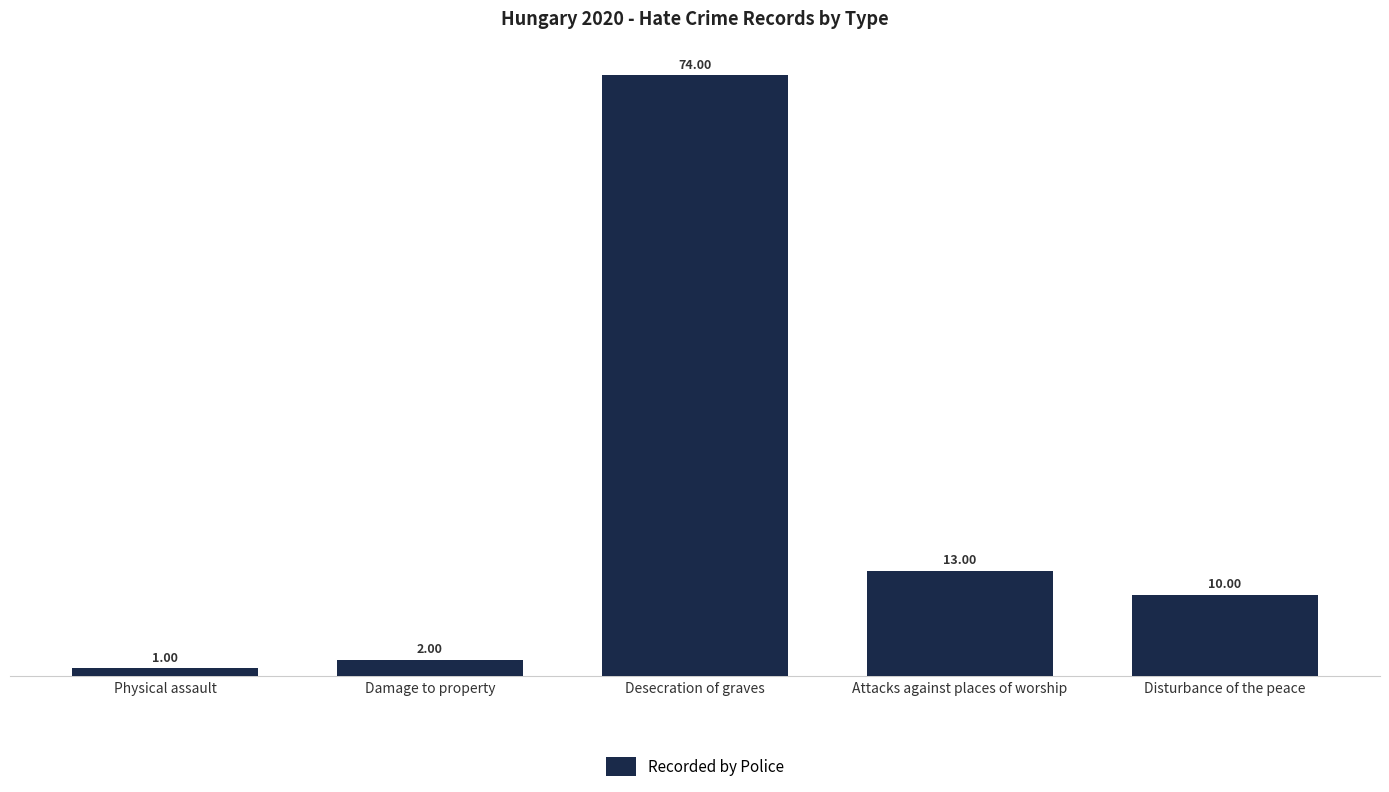

Count the number of categories in the chart.

5